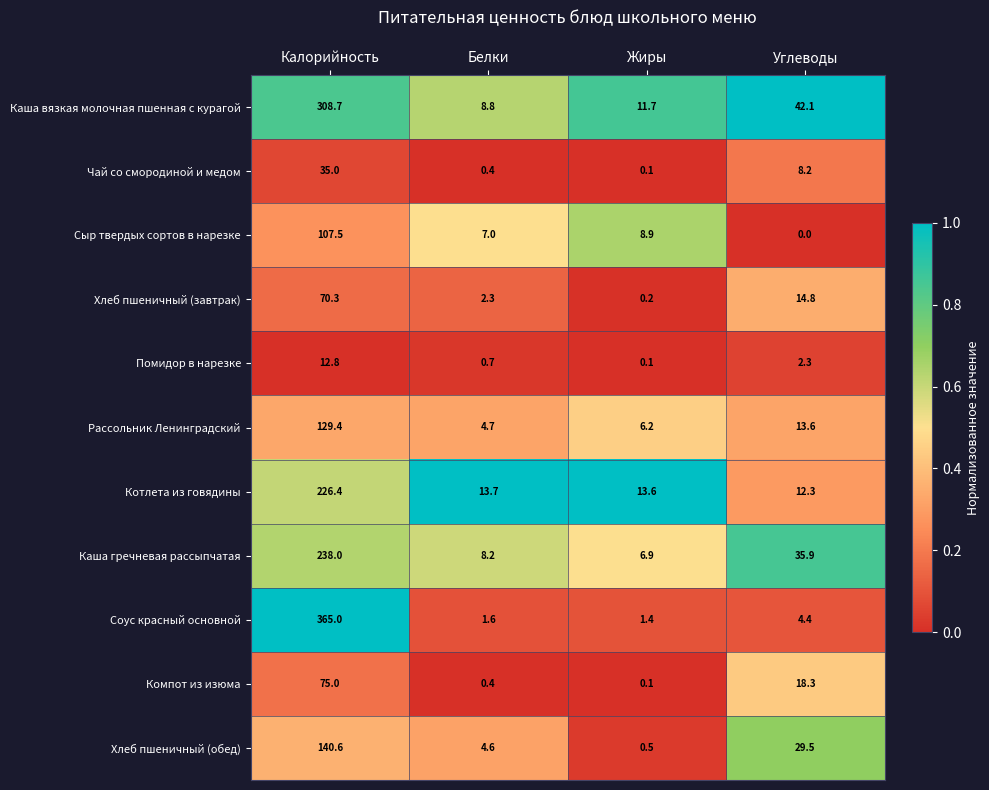

Rank the categories by Хлеб пшеничный (обед) value from highest to lowest.

Калорийность, Углеводы, Белки, Жиры